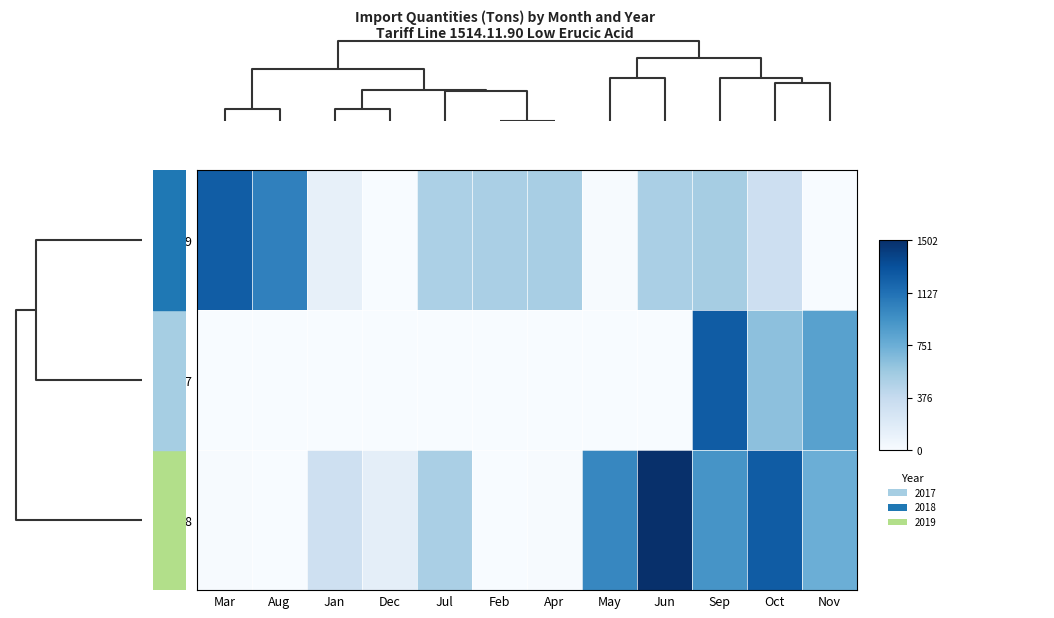

Which series has the largest range (max minus min)?

2018